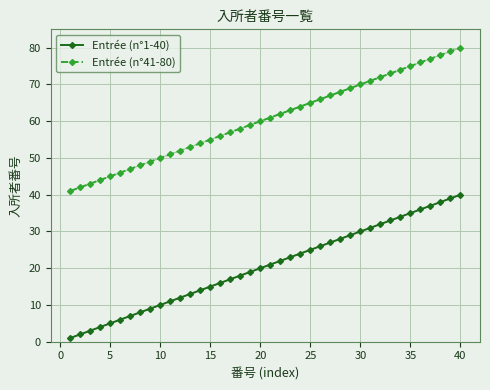

What value does the Entrée (n°41-80) series have at 35, to the nearest 10?

80